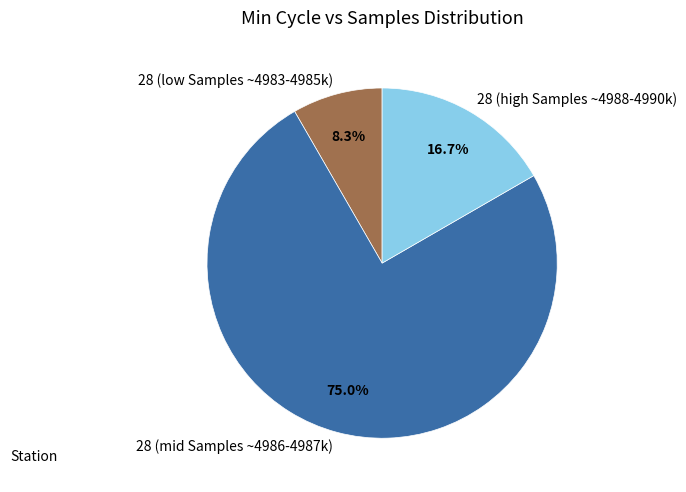

How many slices are in this pie chart?

3